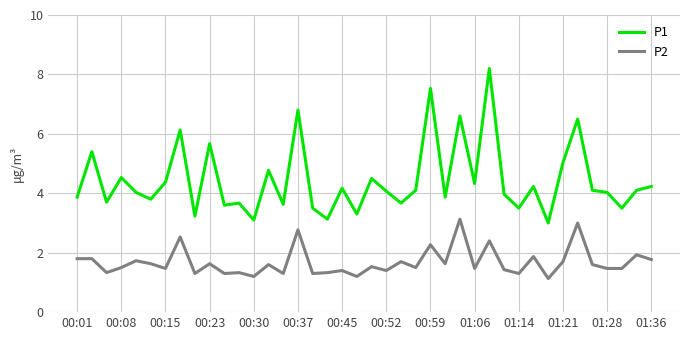

Which series has the largest range (max minus min)?

P1